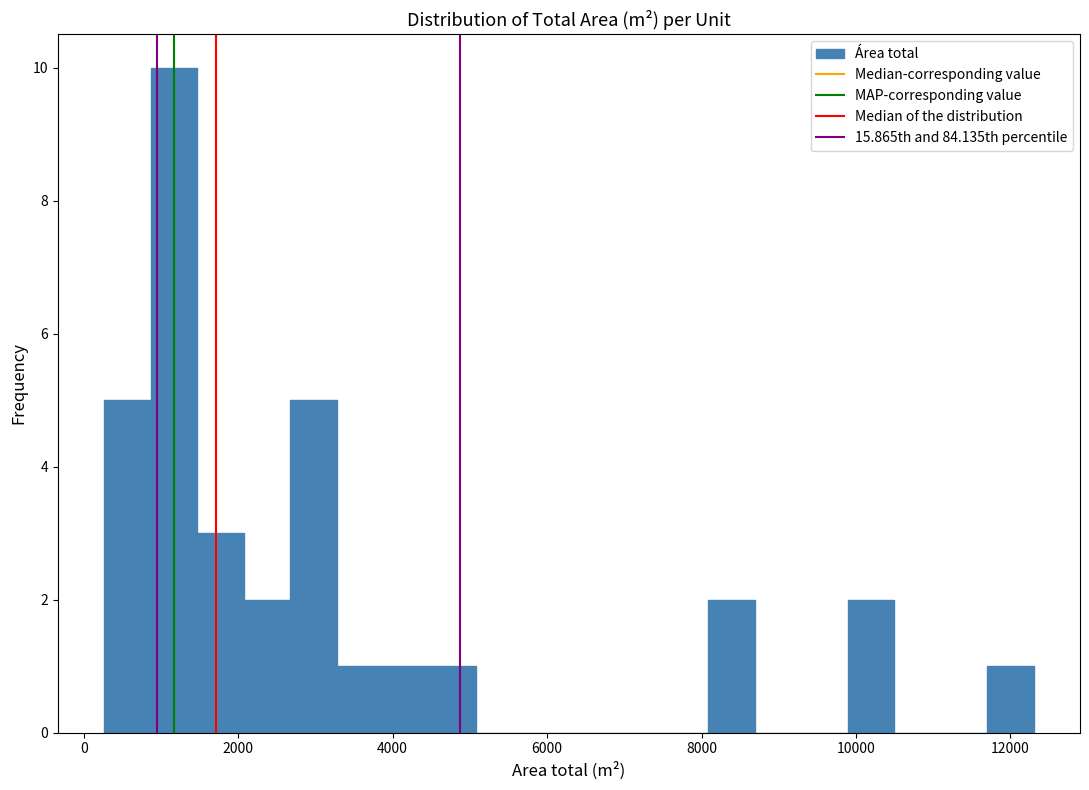

Read against the x-axis, roughly where is the centre of the tallest bar?

1200